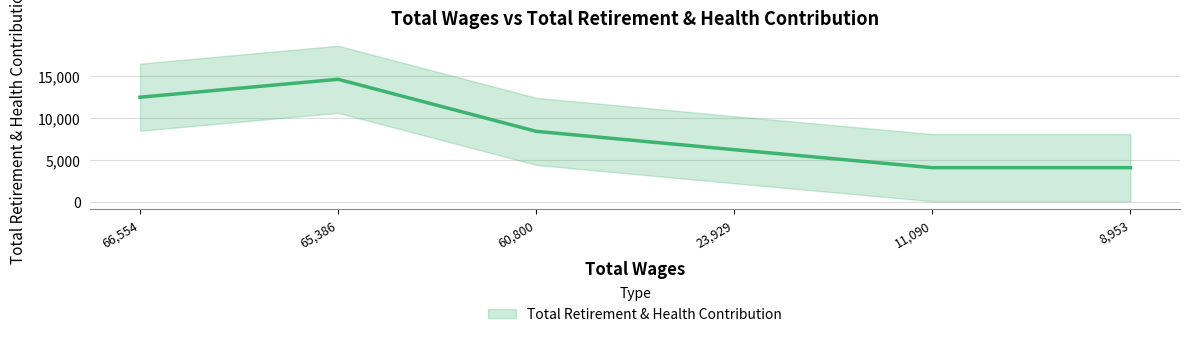

Does the chart have visible grid lines?

Yes